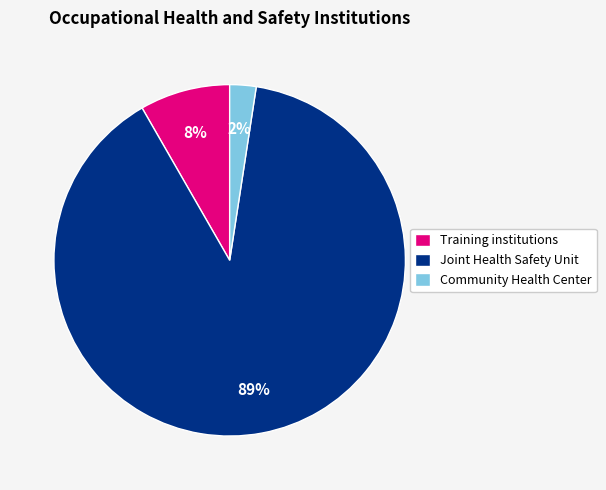

Which slice is the largest?

Joint Health Safety Unit